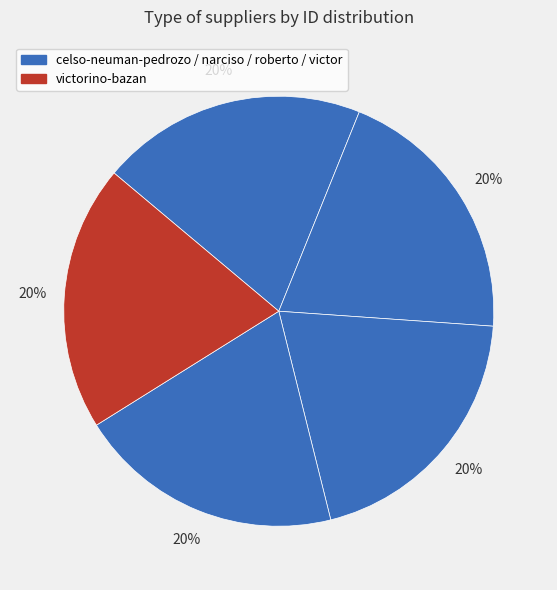

How many segments does this pie chart have?

5